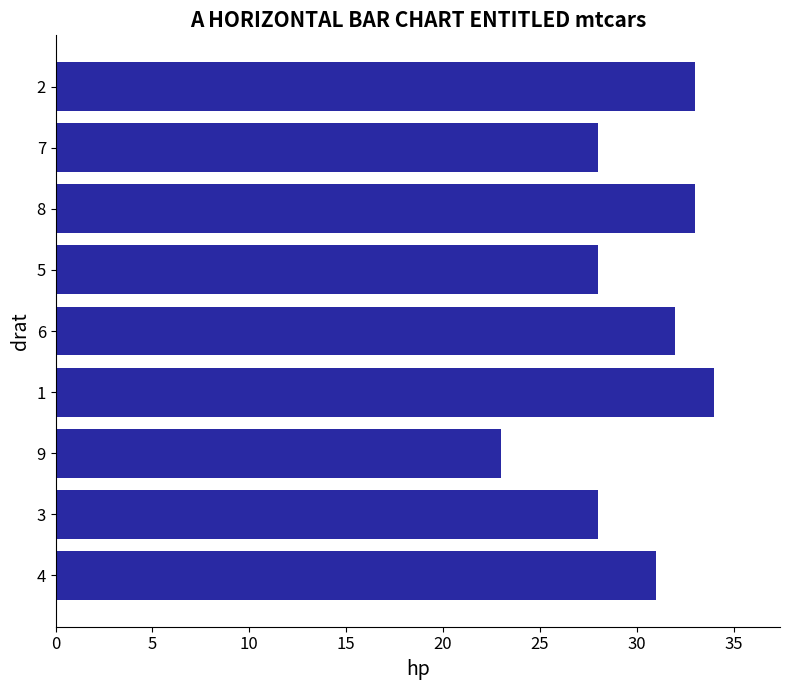

The chart shows a value of 33 at 2. True or false?

True